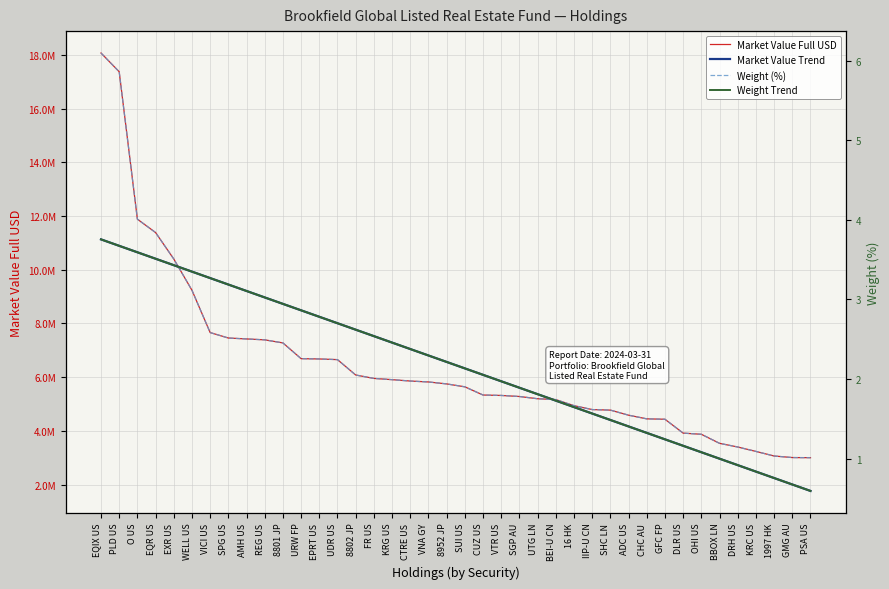

At which label does Market Value Trend reach its peak?

EQIX US